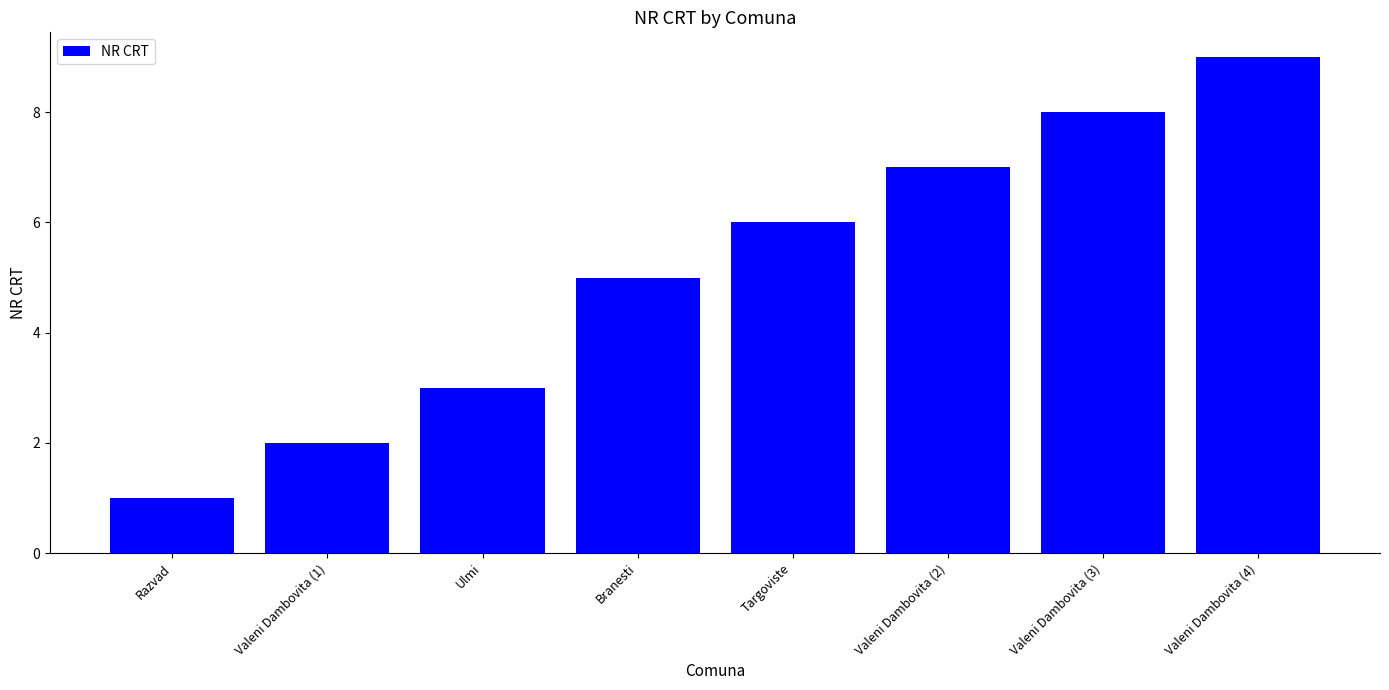

Reading left to right, what are all the values shown in this chart?

1	2	3	5	6	7	8	9